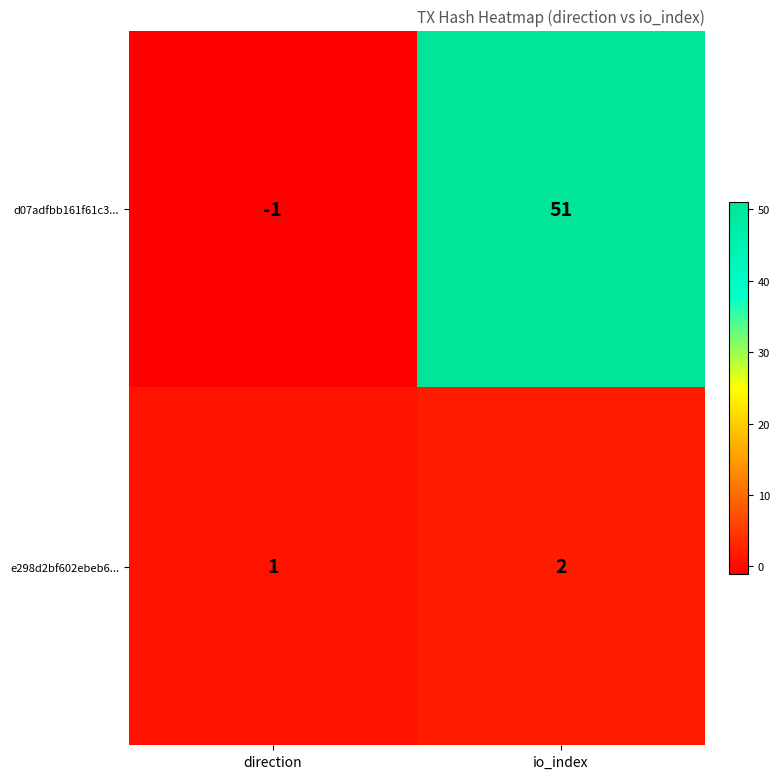

Reading right to left, what are all the values shown in this chart?

d07adfbb161f61c3...: io_index=51	direction=-1
e298d2bf602ebeb6...: io_index=2	direction=1